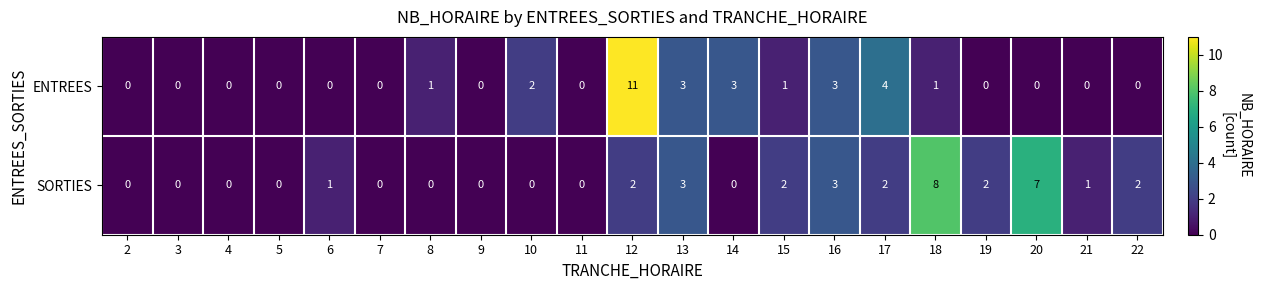

Between 3 and 18, which series saw the biggest shift?

SORTIES